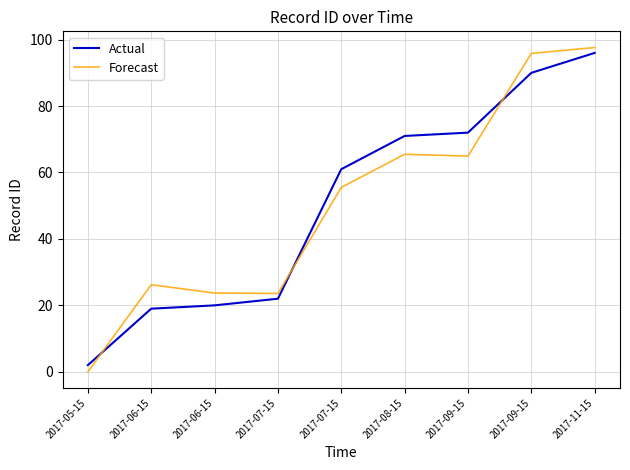

Does the chart display data point markers on the line(s)?

No